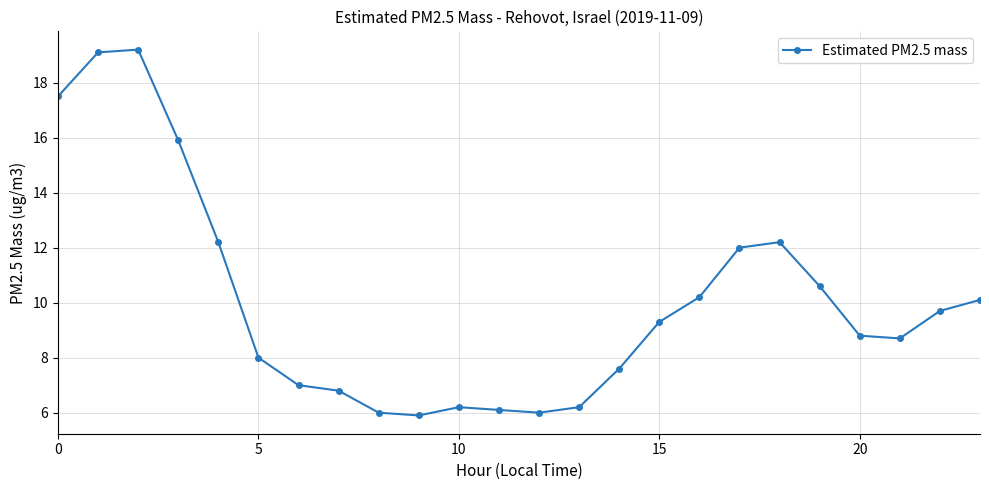

True or false: there are more than 1 points higher than both neighbors.

True